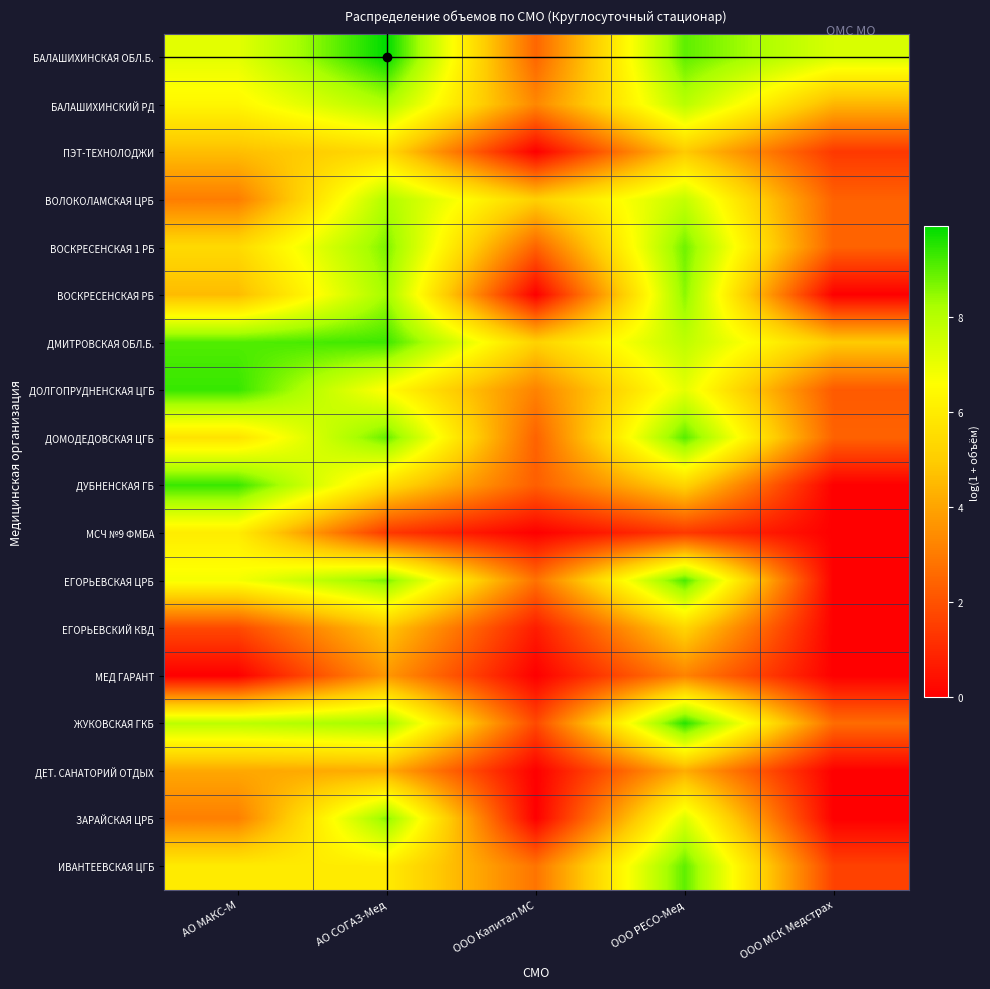

At which category is the sum across all series the highest?

ООО РЕСО-Мед